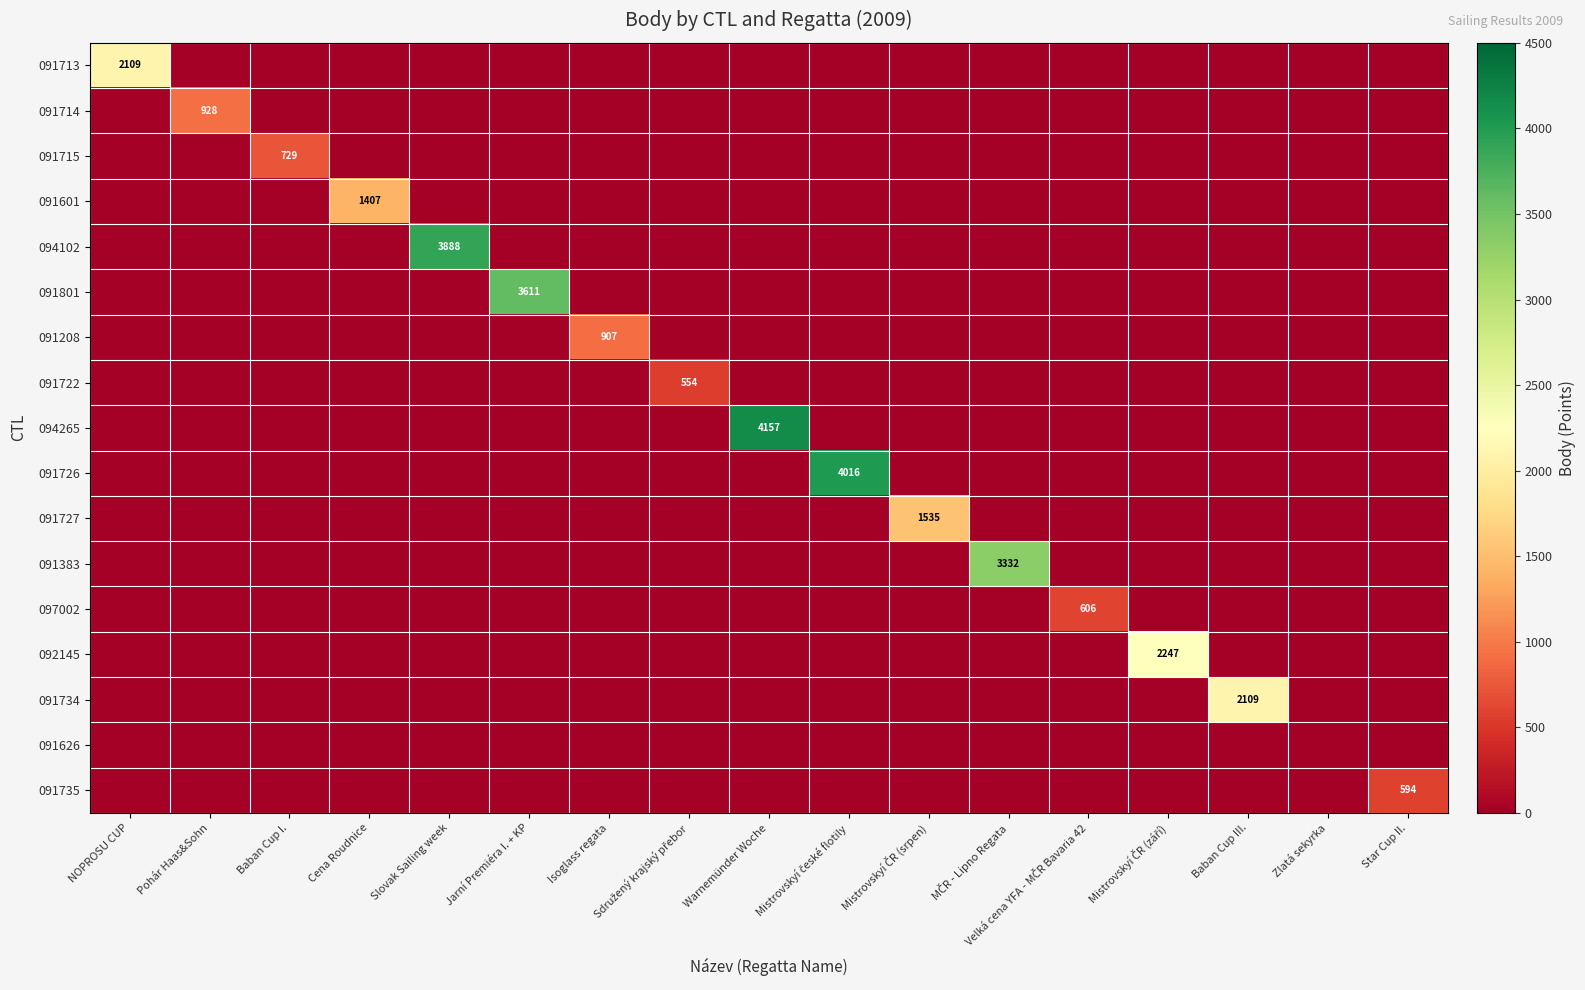

Rank the series at NOPROSU CUP from lowest to highest value.

091714, 091715, 091601, 094102, 091801, 091208, 091722, 094265, 091726, 091727, 091383, 097002, 092145, 091734, 091626, 091735, 091713